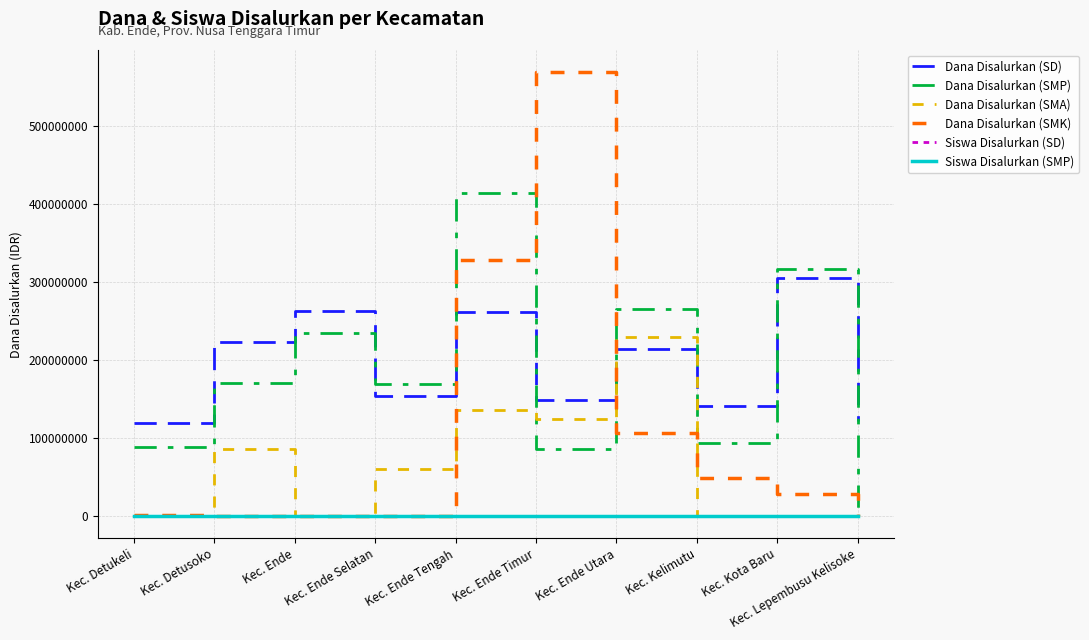

The value of Dana Disalurkan (SMK) at Kec. Kota Baru is 28000000. True or false?

True